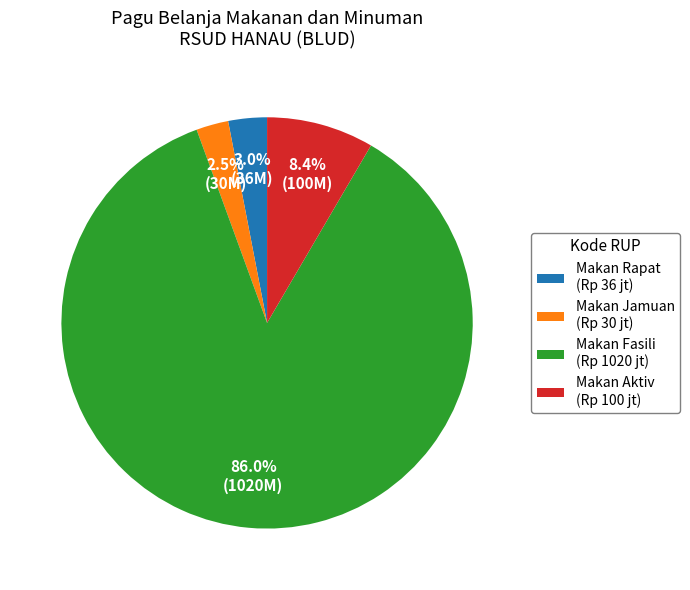

Between Makan Jamuan (Rp 30 jt) and Makan Aktiv (Rp 100 jt), which is larger?

Makan Aktiv (Rp 100 jt)